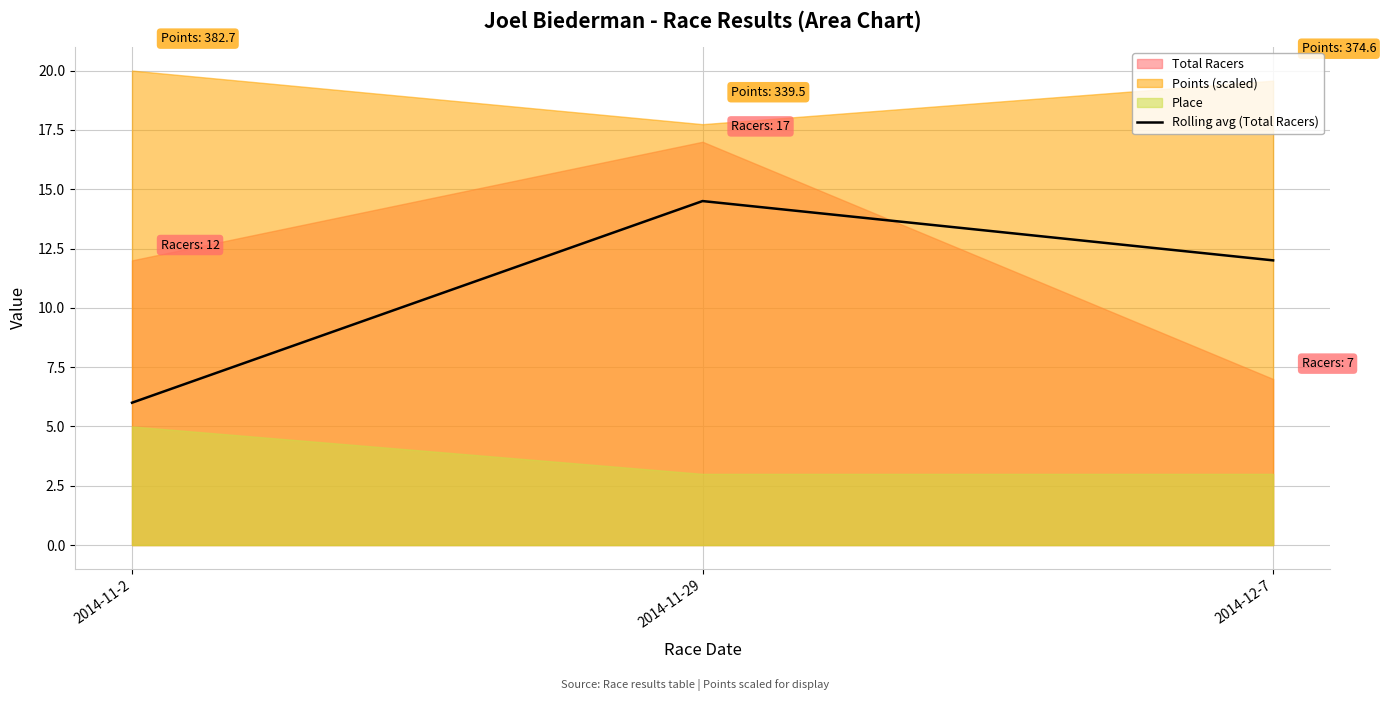

How many lines are shown in the chart?

1